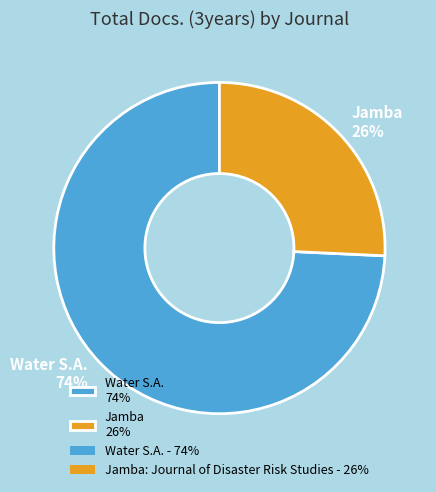

Is it true that Water S.A. 74% is 86% of the pie?

False